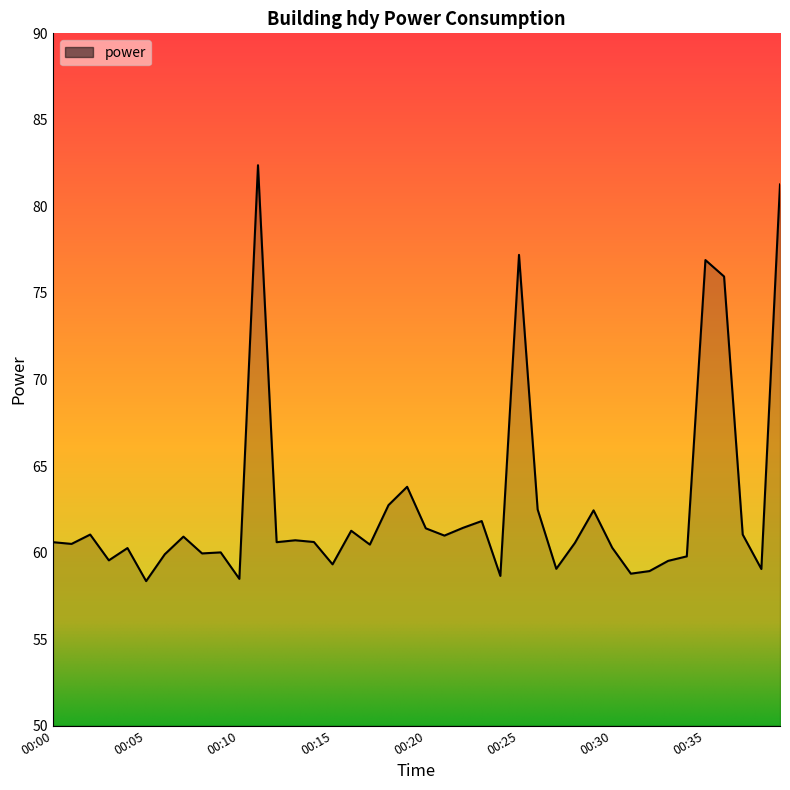

What is the minimum value shown in the chart?

58.4